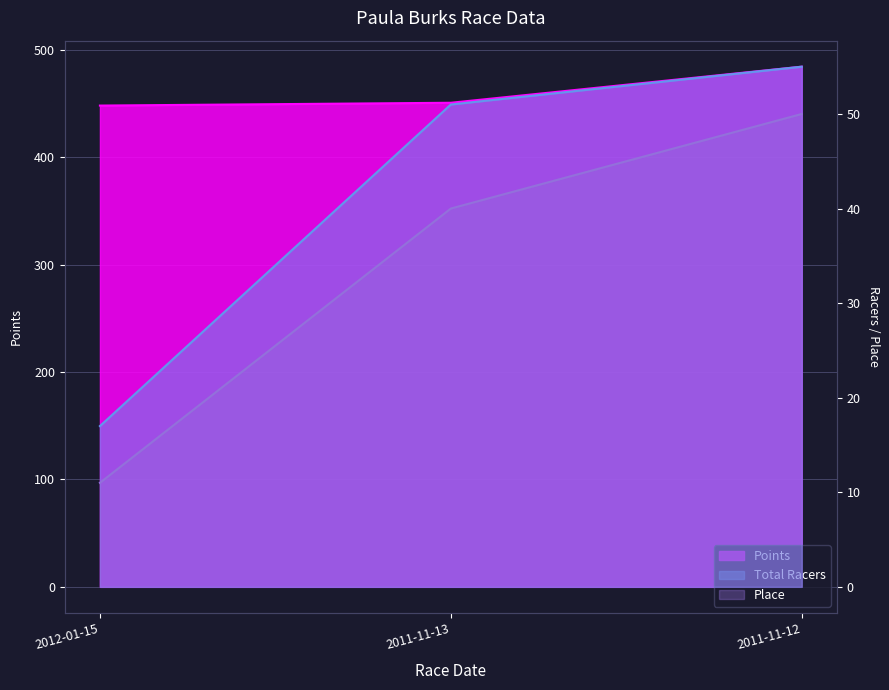

What is the label of the 2nd point from the left?

2011-11-13